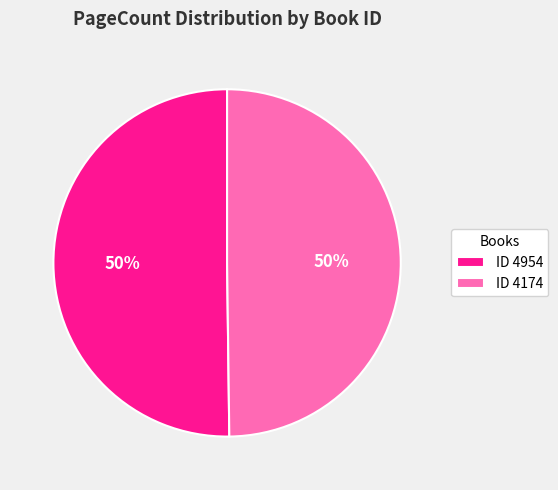

Approximately how many times larger is the value at ID 4954 compared to ID 4174?

1.0